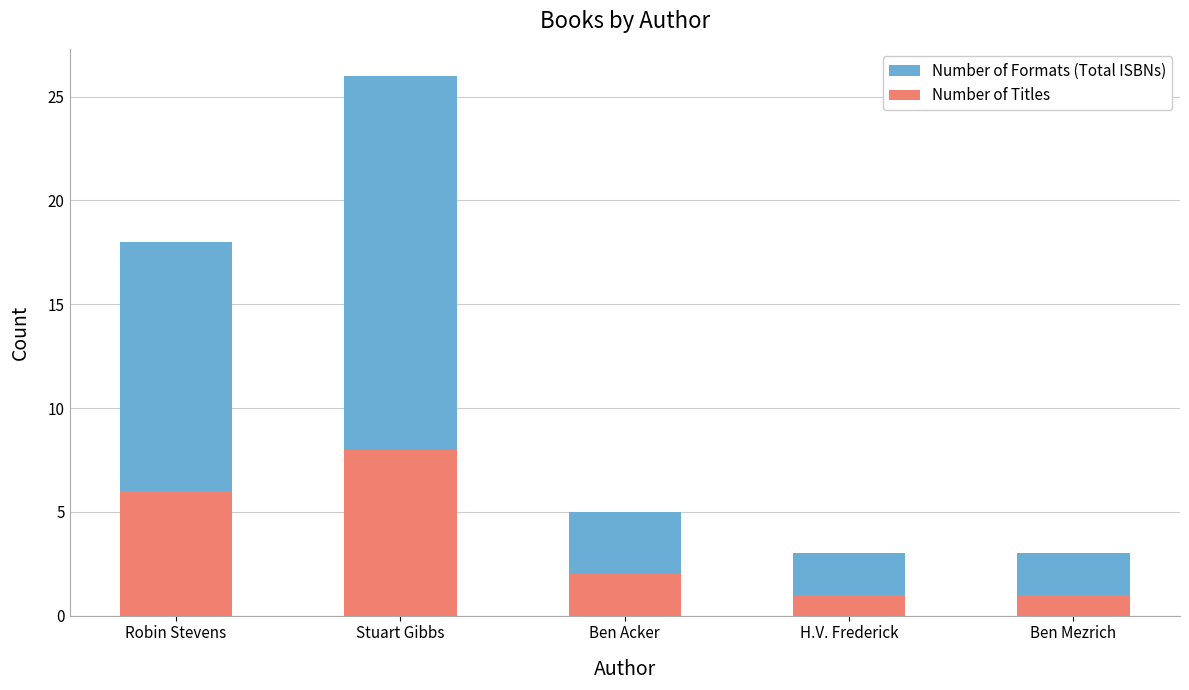

What is the difference between the maximum and minimum values in the Number of Titles series?

7